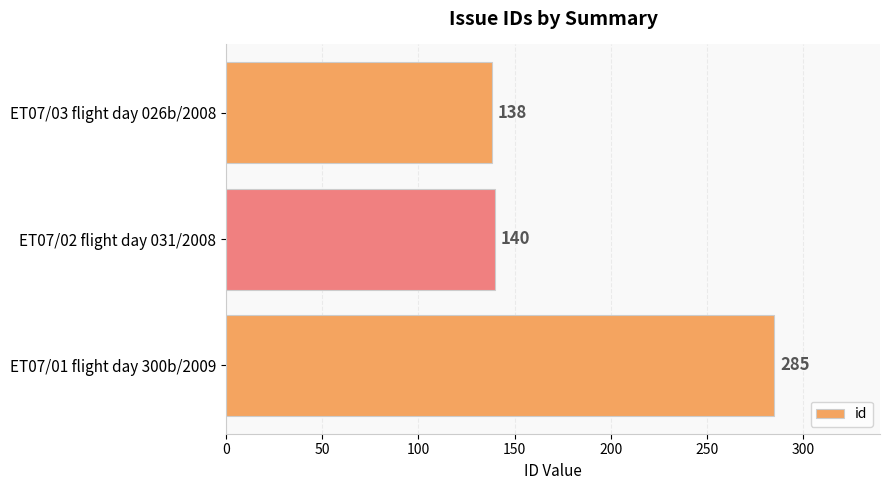

Rank the categories by value from lowest to highest.

ET07/03 flight day 026b/2008, ET07/02 flight day 031/2008, ET07/01 flight day 300b/2009